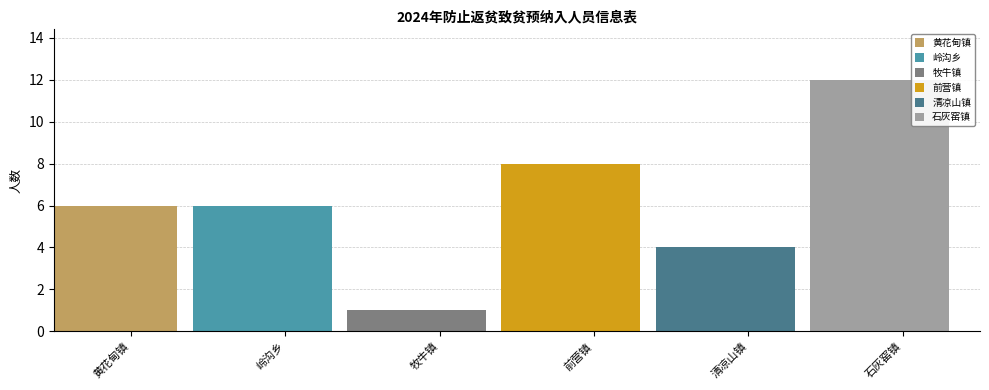

What is the label of the 3rd bar from the left?

牧牛镇